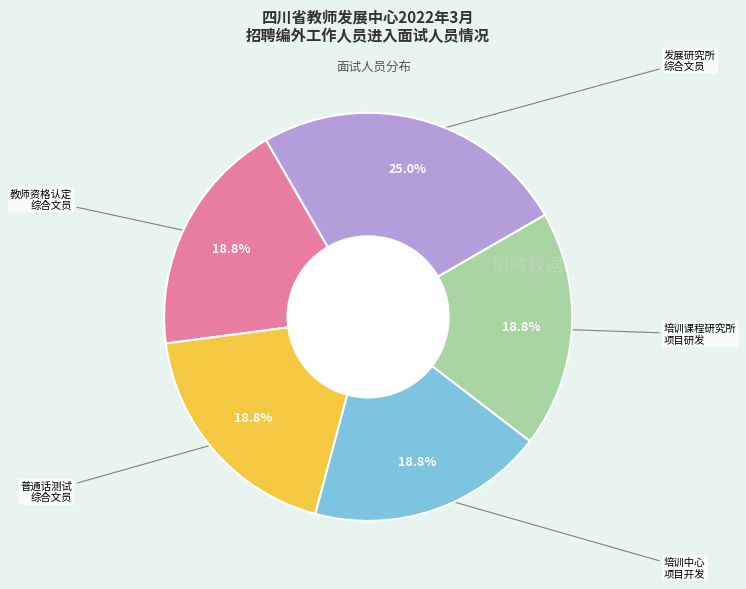

Is there any slice that represents more than half of the pie?

No